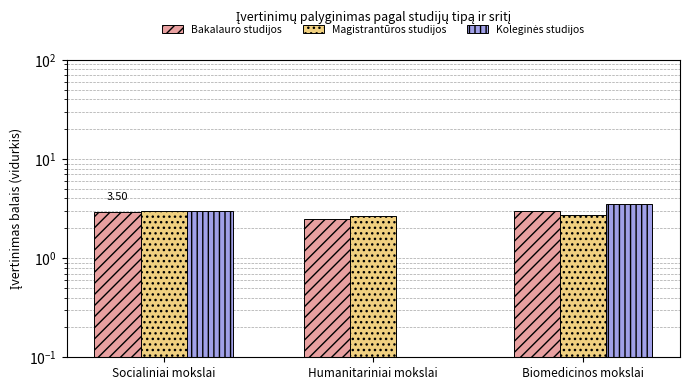

Between Humanitariniai mokslai and Biomedicinos mokslai, which series saw the biggest shift?

Koleginės studijos